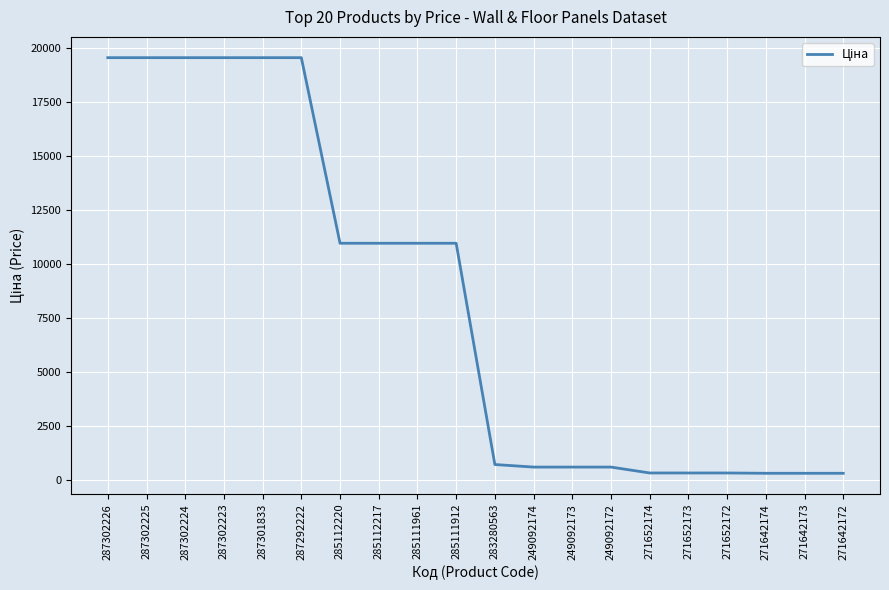

The value at 287301833 is 5320.2. True or false?

False